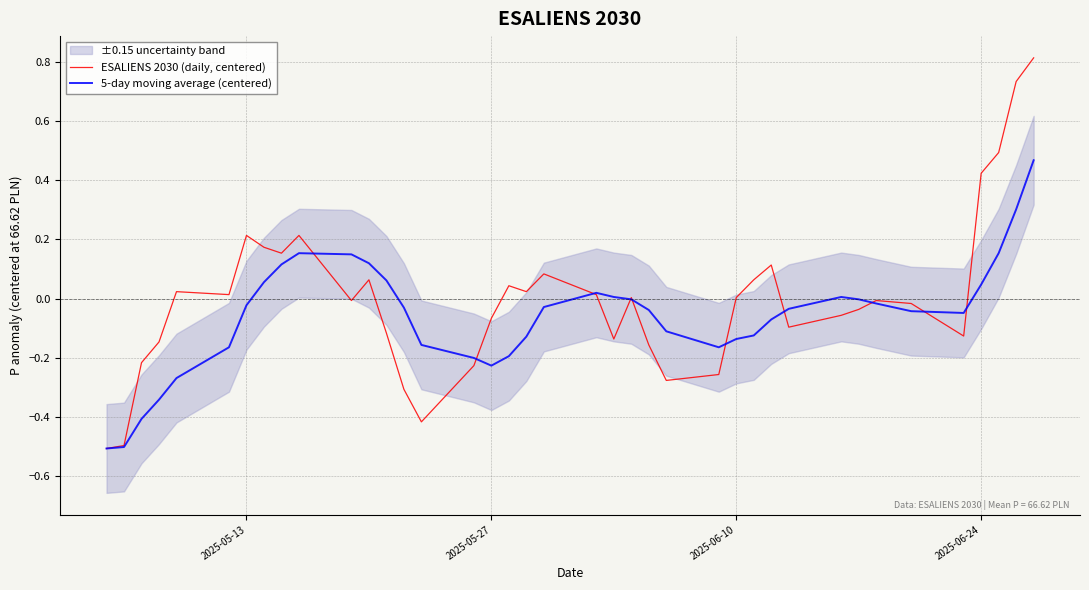

Is the value of ESALIENS 2030 (daily, centered) at 35 greater than the value of 5-day moving average (centered) at 20?

Yes